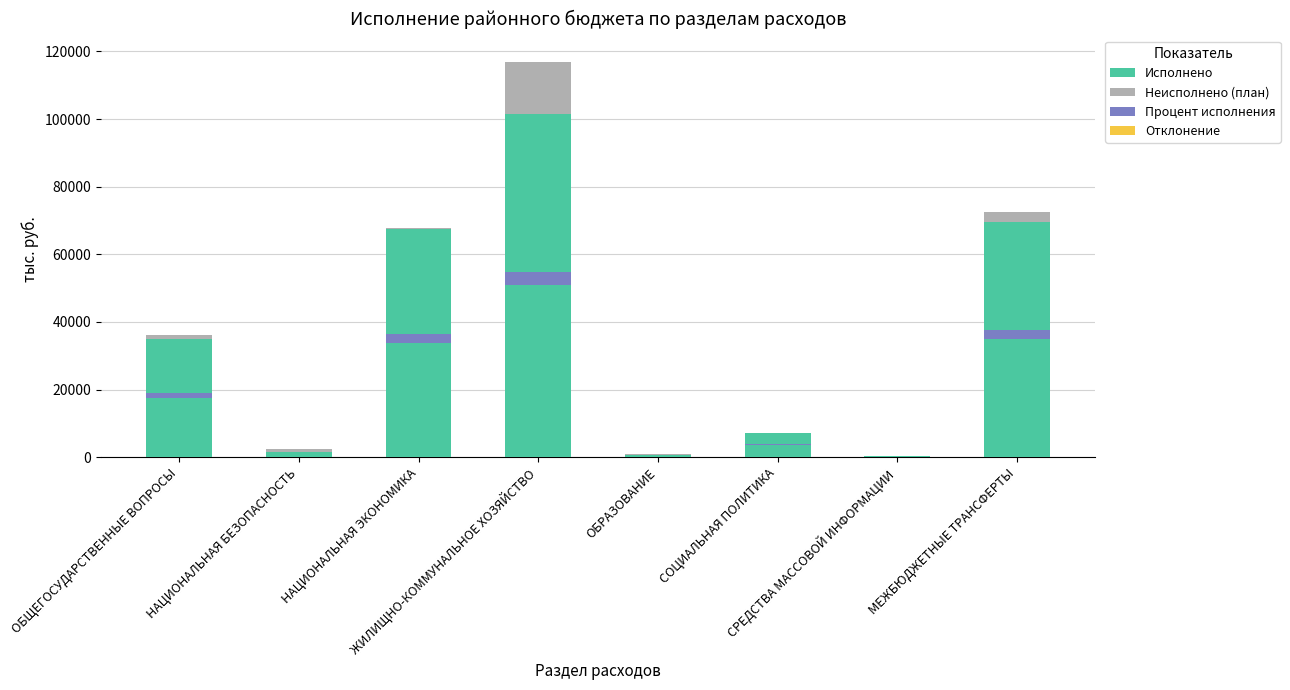

Reading right to left, list all the values displayed in this chart.

Исполнено: МЕЖБЮДЖЕТНЫЕ ТРАНСФЕРТЫ=69651.0	СРЕДСТВА МАССОВОЙ ИНФОРМАЦИИ=336.1	СОЦИАЛЬНАЯ ПОЛИТИКА=7102.9	ОБРАЗОВАНИЕ=688.0	ЖИЛИЩНО-КОММУНАЛЬНОЕ ХОЗЯЙСТВО=101537.6	НАЦИОНАЛЬНАЯ ЭКОНОМИКА=67484.7	НАЦИОНАЛЬНАЯ БЕЗОПАСНОСТЬ=1661.5	ОБЩЕГОСУДАРСТВЕННЫЕ ВОПРОСЫ=34929.1
Неисполнено (план): МЕЖБЮДЖЕТНЫЕ ТРАНСФЕРТЫ=2775.3	СРЕДСТВА МАССОВОЙ ИНФОРМАЦИИ=0.0	СОЦИАЛЬНАЯ ПОЛИТИКА=0.3	ОБРАЗОВАНИЕ=347.4	ЖИЛИЩНО-КОММУНАЛЬНОЕ ХОЗЯЙСТВО=15432.3	НАЦИОНАЛЬНАЯ ЭКОНОМИКА=360.2	НАЦИОНАЛЬНАЯ БЕЗОПАСНОСТЬ=759.1	ОБЩЕГОСУДАРСТВЕННЫЕ ВОПРОСЫ=1293.4
Процент исполнения: МЕЖБЮДЖЕТНЫЕ ТРАНСФЕРТЫ=2786.1	СРЕДСТВА МАССОВОЙ ИНФОРМАЦИИ=13.4	СОЦИАЛЬНАЯ ПОЛИТИКА=284.1	ОБРАЗОВАНИЕ=27.5	ЖИЛИЩНО-КОММУНАЛЬНОЕ ХОЗЯЙСТВО=4061.7	НАЦИОНАЛЬНАЯ ЭКОНОМИКА=2699.4	НАЦИОНАЛЬНАЯ БЕЗОПАСНОСТЬ=66.5	ОБЩЕГОСУДАРСТВЕННЫЕ ВОПРОСЫ=1397.2
Отклонение: МЕЖБЮДЖЕТНЫЕ ТРАНСФЕРТЫ=27.8	СРЕДСТВА МАССОВОЙ ИНФОРМАЦИИ=0.0	СОЦИАЛЬНАЯ ПОЛИТИКА=0.0	ОБРАЗОВАНИЕ=3.5	ЖИЛИЩНО-КОММУНАЛЬНОЕ ХОЗЯЙСТВО=154.3	НАЦИОНАЛЬНАЯ ЭКОНОМИКА=3.6	НАЦИОНАЛЬНАЯ БЕЗОПАСНОСТЬ=7.6	ОБЩЕГОСУДАРСТВЕННЫЕ ВОПРОСЫ=12.9